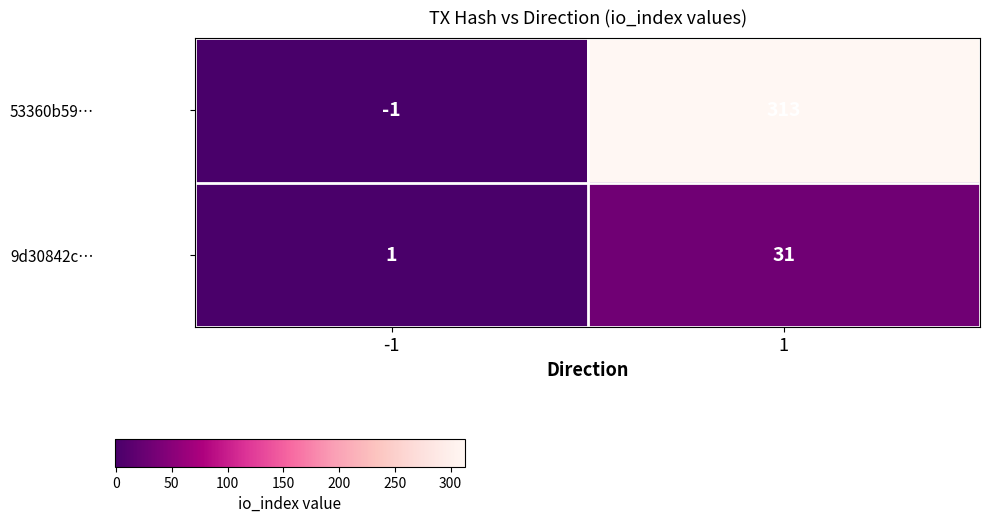

List the series in order of their peak value, highest first.

53360b59…, 9d30842c…